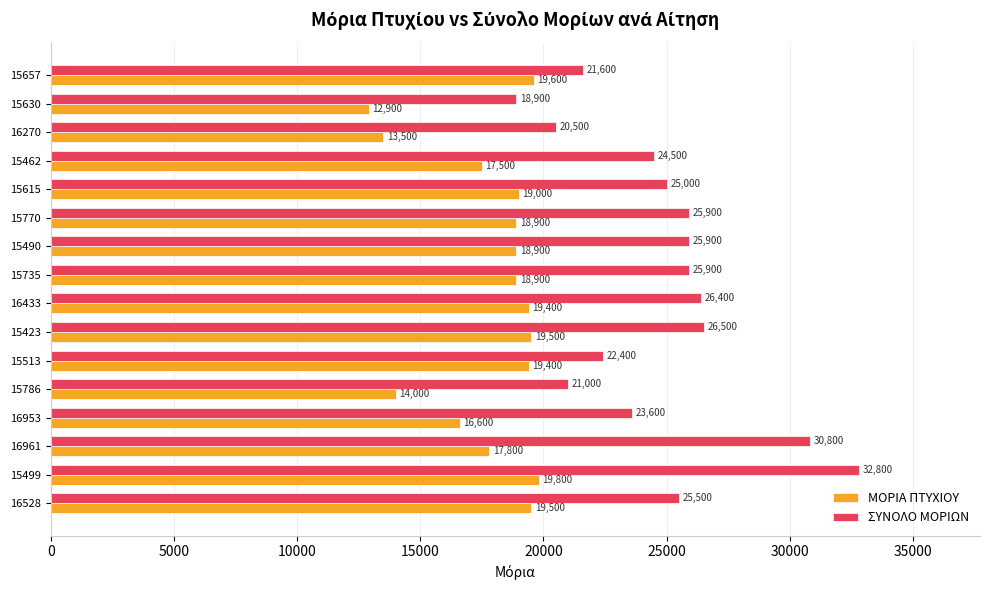

Count the number of categories in the chart.

16